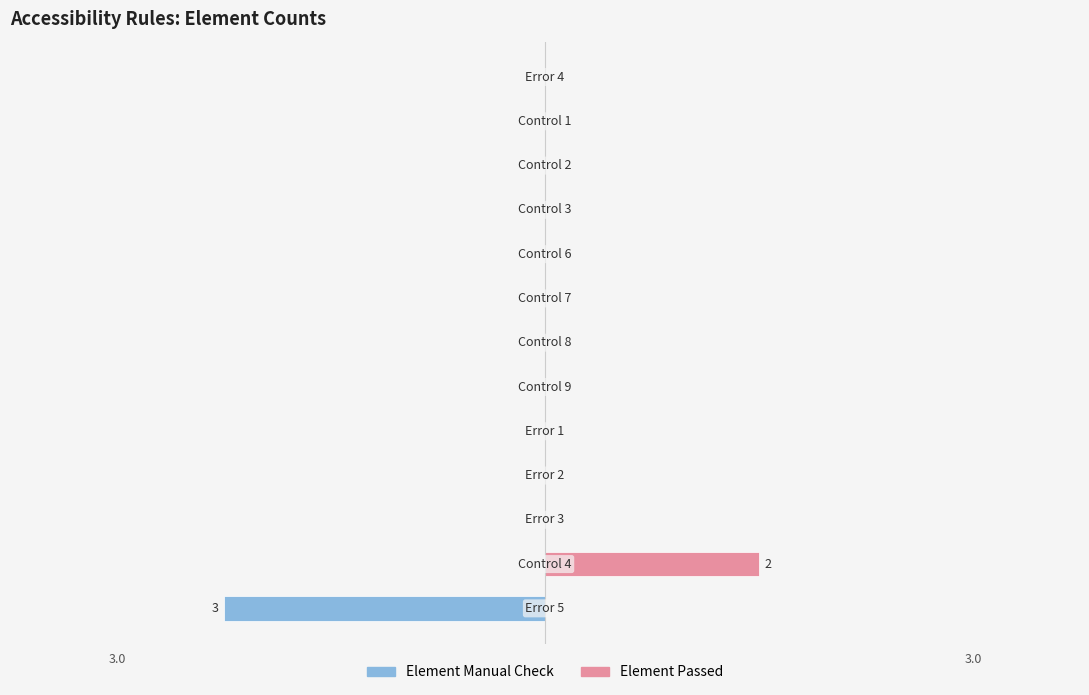

Reading right to left, transcribe all the data shown in this chart.

Element Manual Check: 12=0	11=0	10=0	9=0	8=0	7=0	6=0	5=0	4=0	3=0	2=0	1=0	0=-3
Element Passed: 12=0	11=0	10=0	9=0	8=0	7=0	6=0	5=0	4=0	3=0	2=0	1=2	0=0